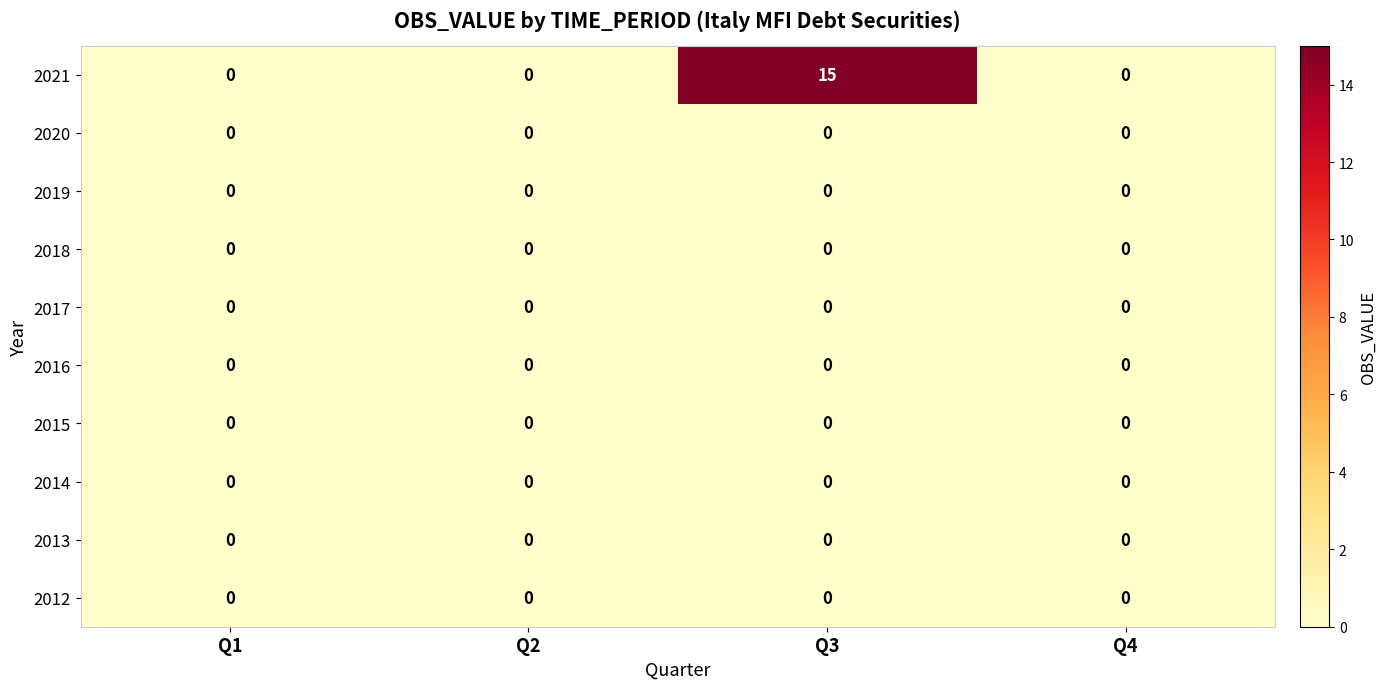

What is the maximum value shown in the chart?

15